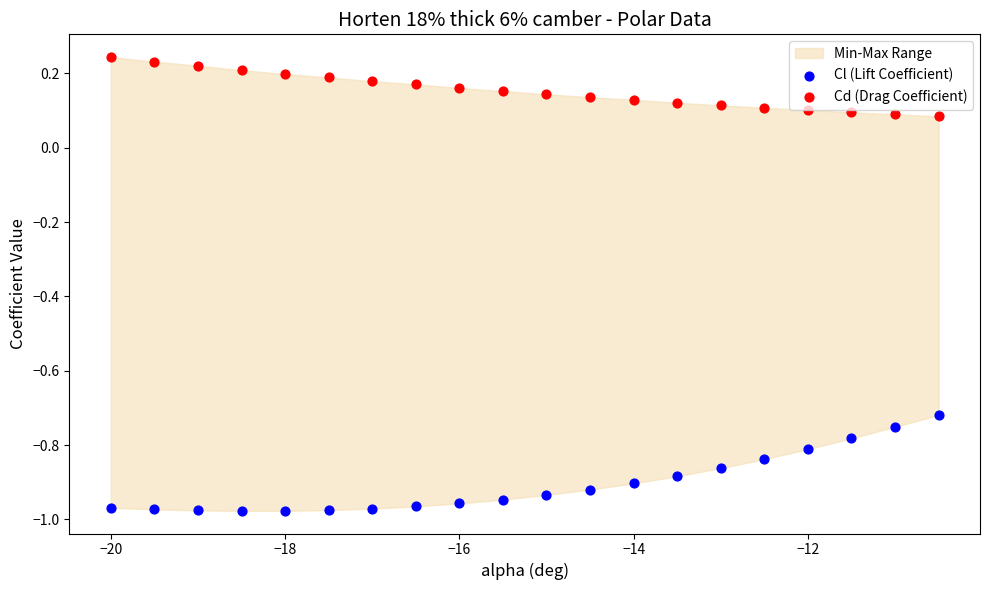

Which series has the widest spread of Y values?

Cl (Lift Coefficient)